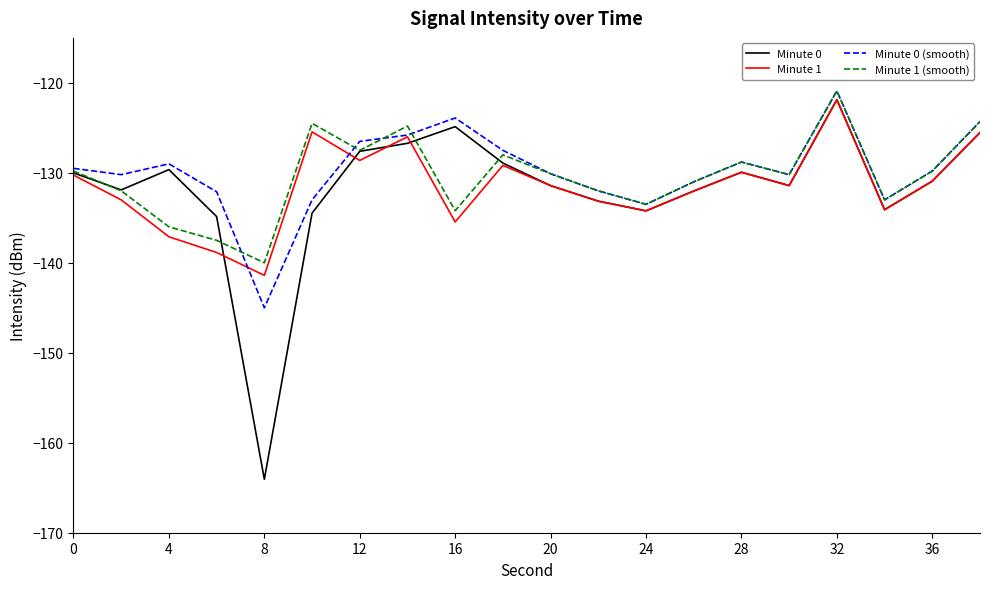

Rank the series by their average value, from lowest to highest.

Minute 0, Minute 1, Minute 1 (smooth), Minute 0 (smooth)